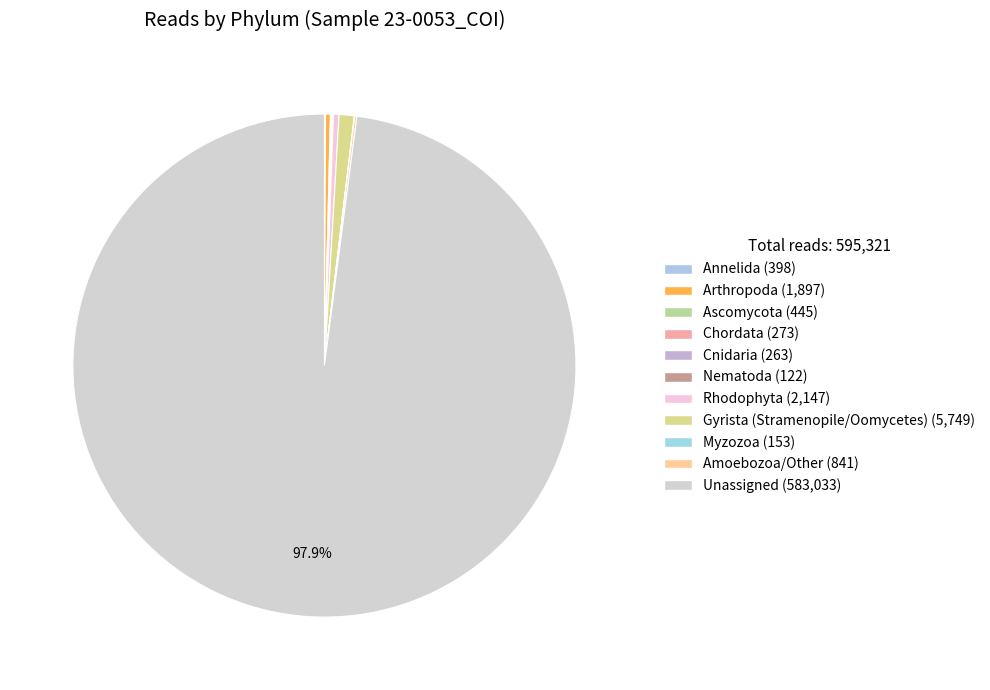

To the nearest percent, what portion does Unassigned represent?

98%